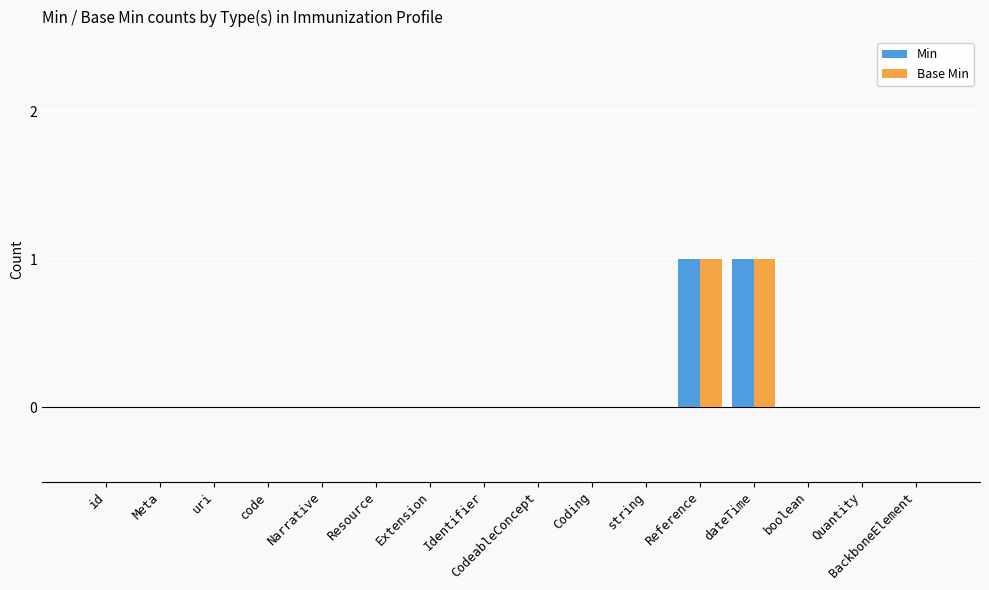

Is the value of Min at Extension greater than the value of Base Min at dateTime?

No